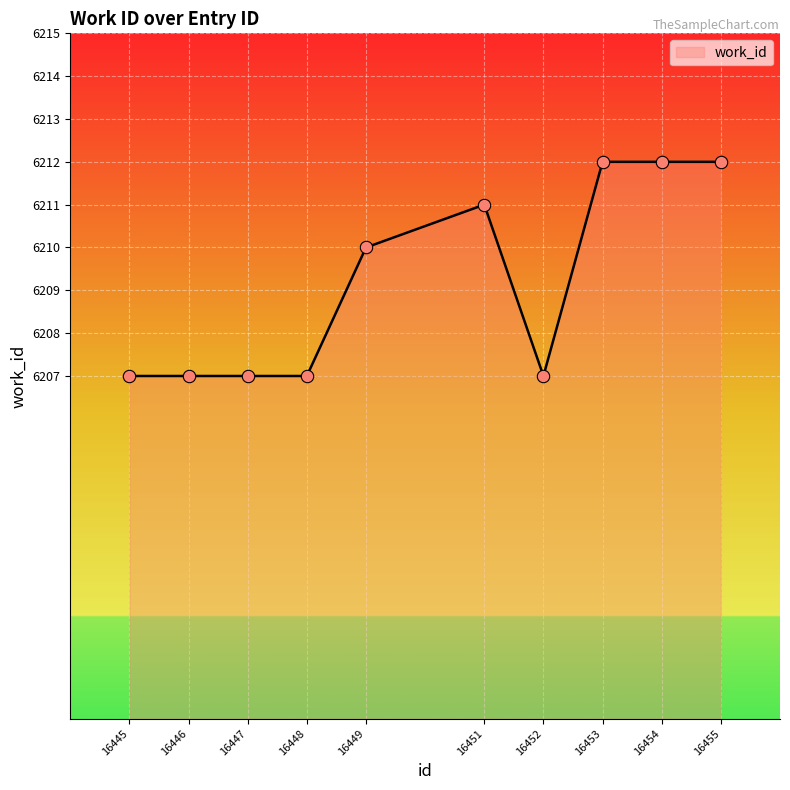

What is the ratio of the value at 16448 to the value at 16455?

1.0